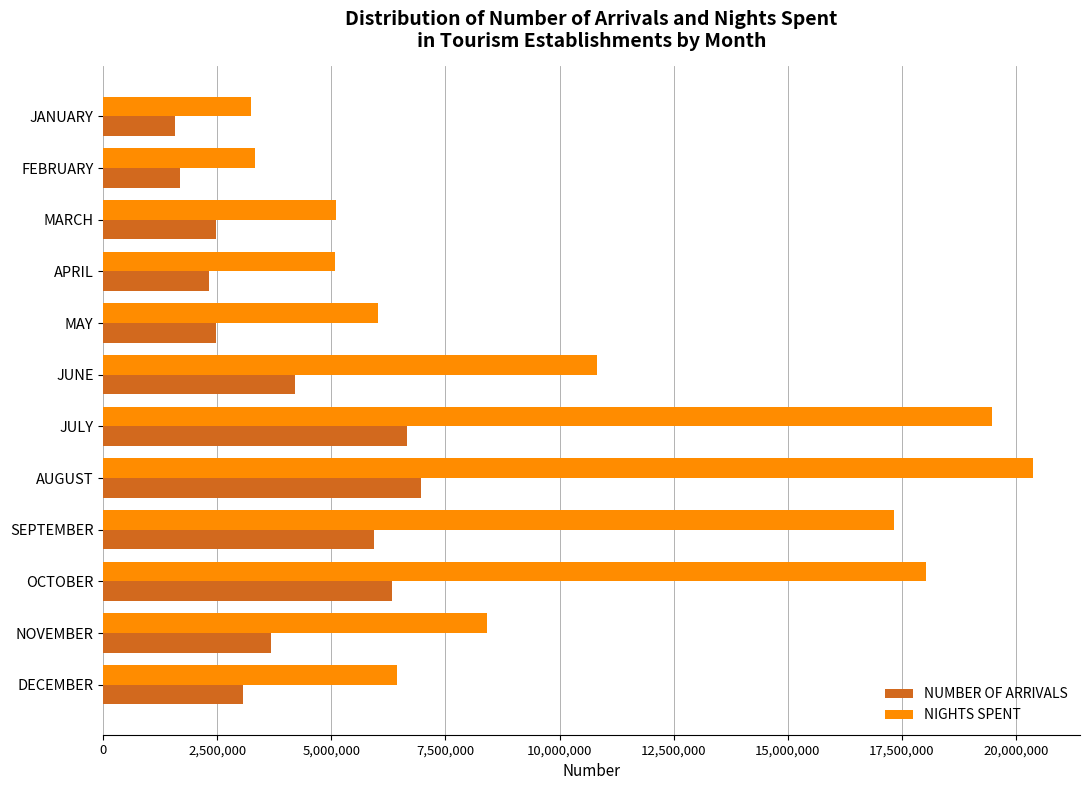

At which category is the sum across all series the highest?

AUGUST